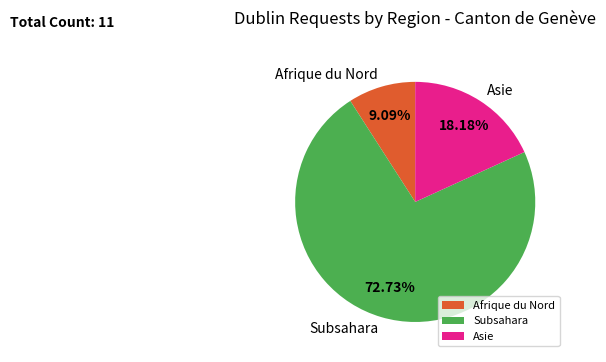

What is the smallest slice in the pie chart?

Afrique du Nord